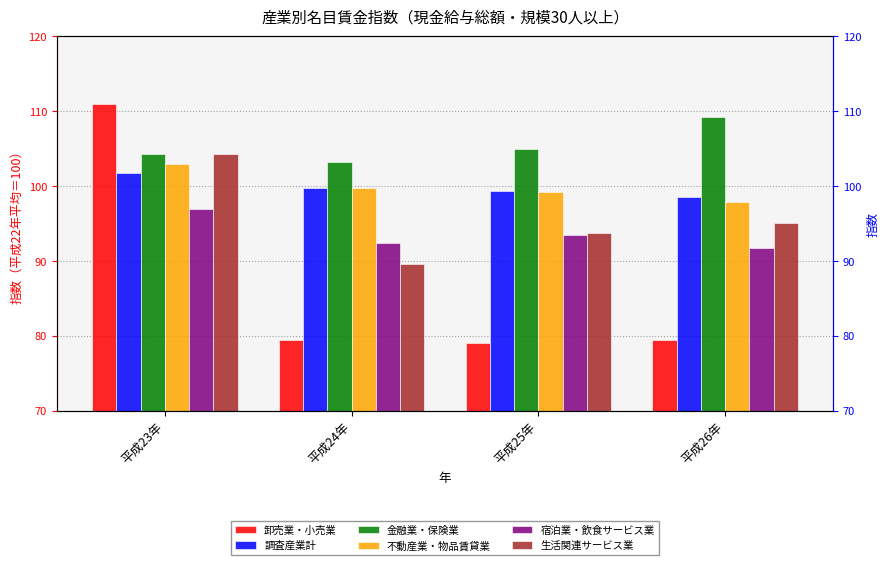

True or false: 不動産業・物品賃貸業 has a value of 155.5 at 平成24年.

False